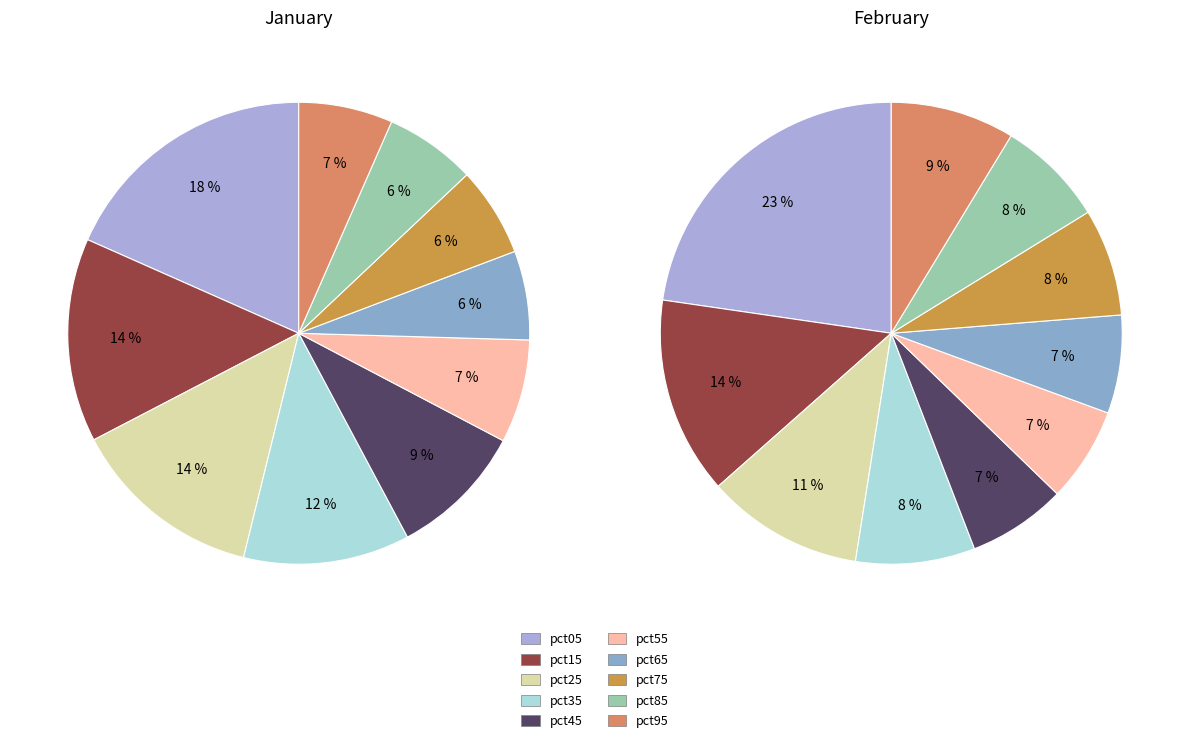

Does any single category account for the majority?

No